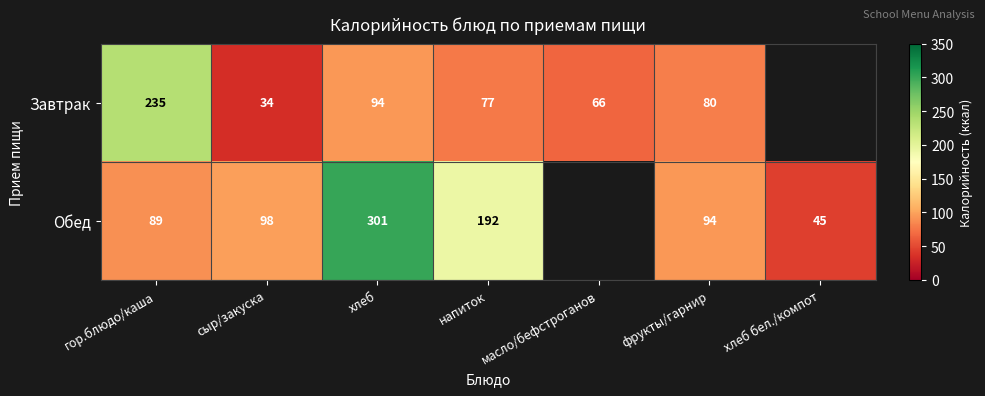

Which series changed the most between гор.блюдо/каша and сыр/закуска?

Завтрак